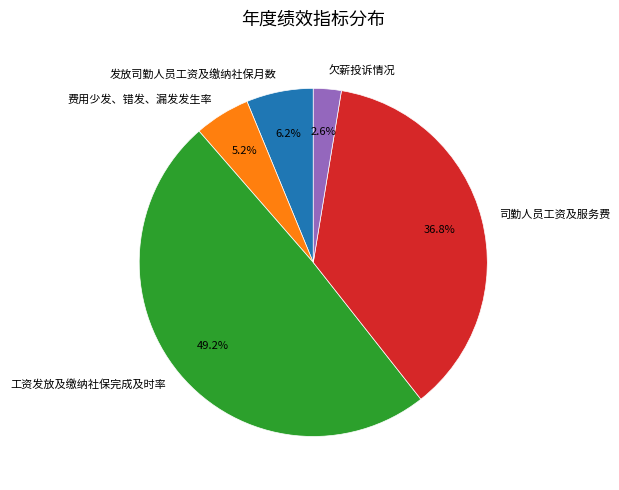

Between 工资发放及缴纳社保完成及时率 and 费用少发、错发、漏发发生率, which is larger?

工资发放及缴纳社保完成及时率